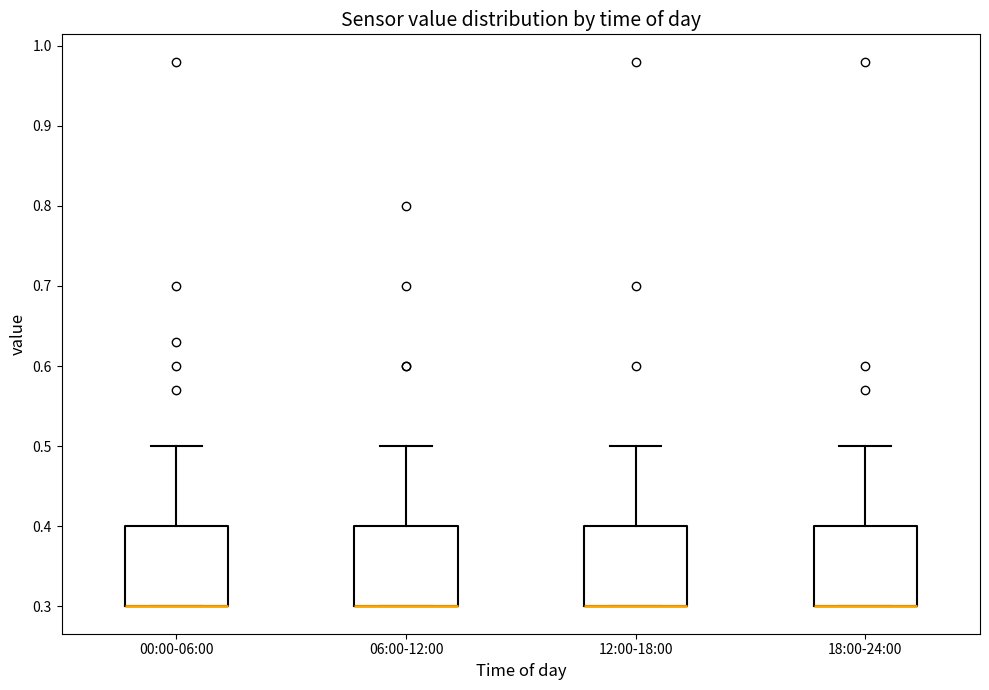

Reading left to right, read every box against the y-axis: the position of its median line, the range the box covers, and the ends of its whiskers. The values are not printed on the chart, so give them approximately, as read against the axis.

00:00-06:00: median 0.3 (drawn on the box's lower edge), box 0.3 to 0.4, whiskers 0.3 to 0.5
06:00-12:00: median 0.3 (drawn on the box's lower edge), box 0.3 to 0.4, whiskers 0.3 to 0.5
12:00-18:00: median 0.3 (drawn on the box's lower edge), box 0.3 to 0.4, whiskers 0.3 to 0.5
18:00-24:00: median 0.3 (drawn on the box's lower edge), box 0.3 to 0.4, whiskers 0.3 to 0.5